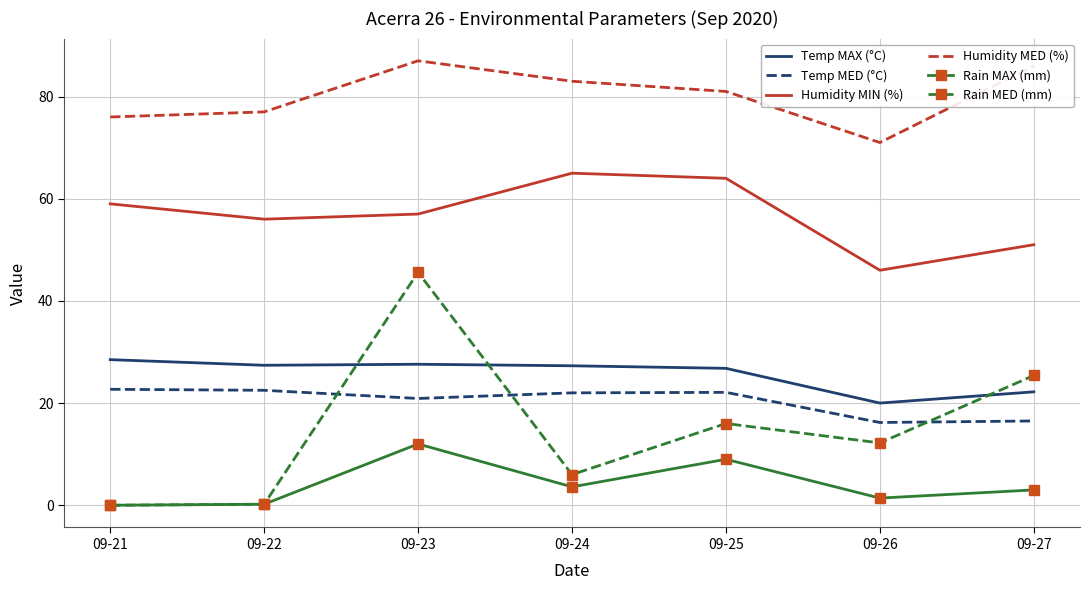

How many series are shown in this chart?

6